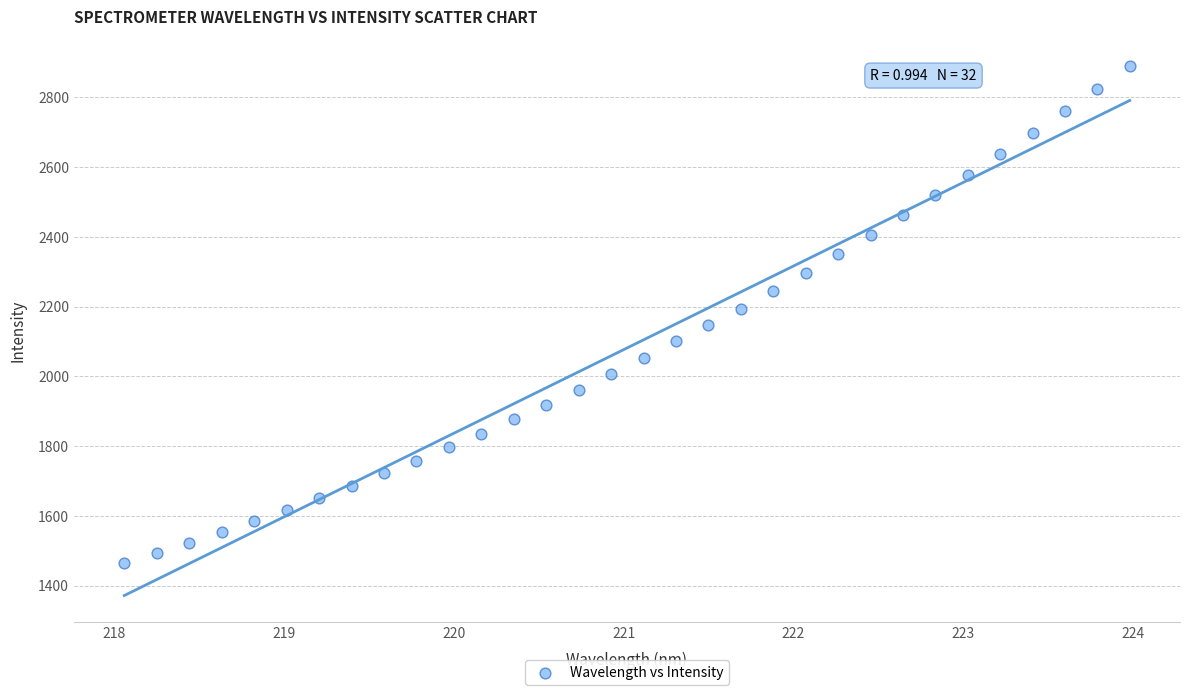

What is the range of X values (max minus min)?

5.9